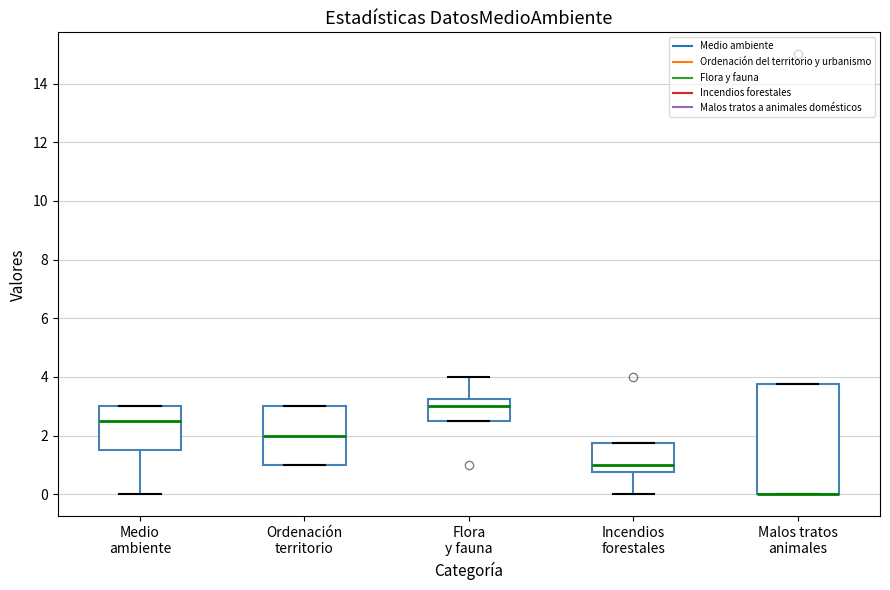

Where is the lower edge of the box for Flora y fauna on the y-axis? The values are not printed on the chart, so give them approximately, as read against the axis.

2.6